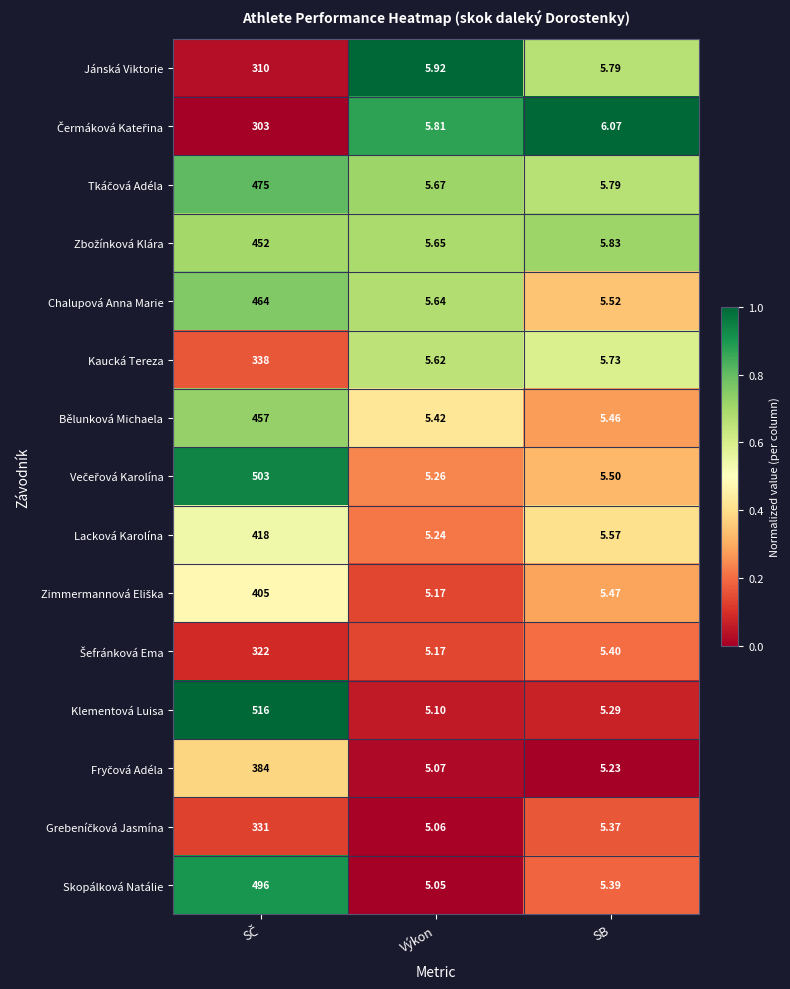

Which series has the widest spread of values?

Klementová Luisa